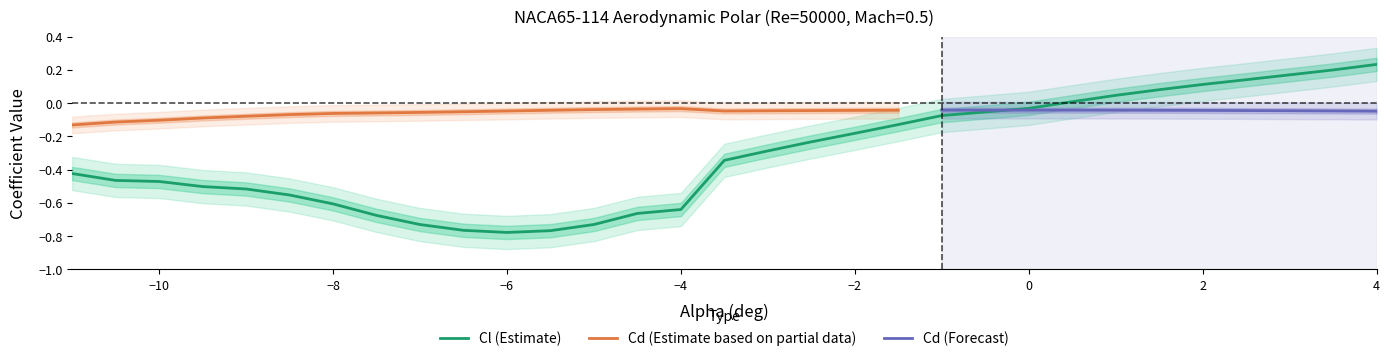

What is the label of the 9th point from the left?

-7